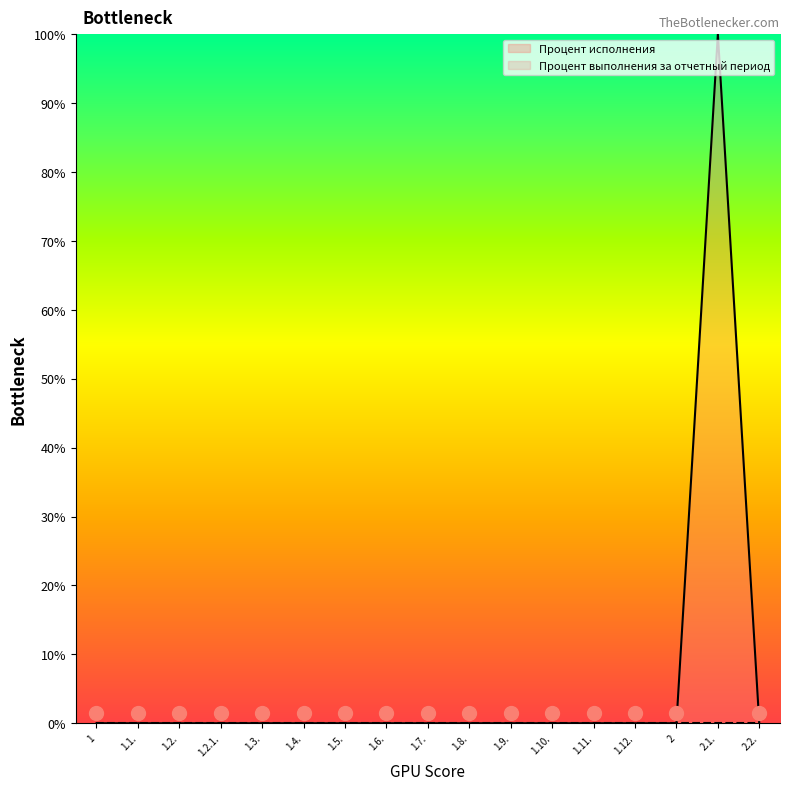

Rank the categories by value from lowest to highest.

1, 1.1., 1.2., 1.2.1., 1.3., 1.4., 1.5., 1.6., 1.7., 1.8., 1.9., 1.10., 1.11., 1.12., 2, 2.2., 2.1.